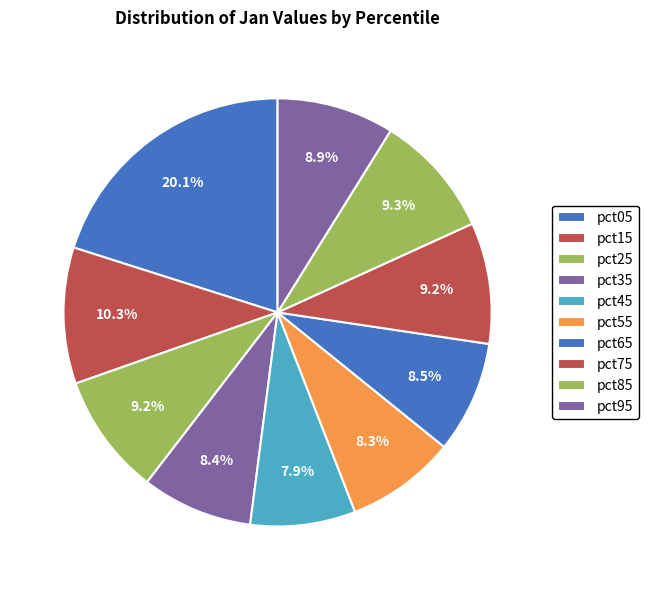

How many segments does this pie chart have?

10